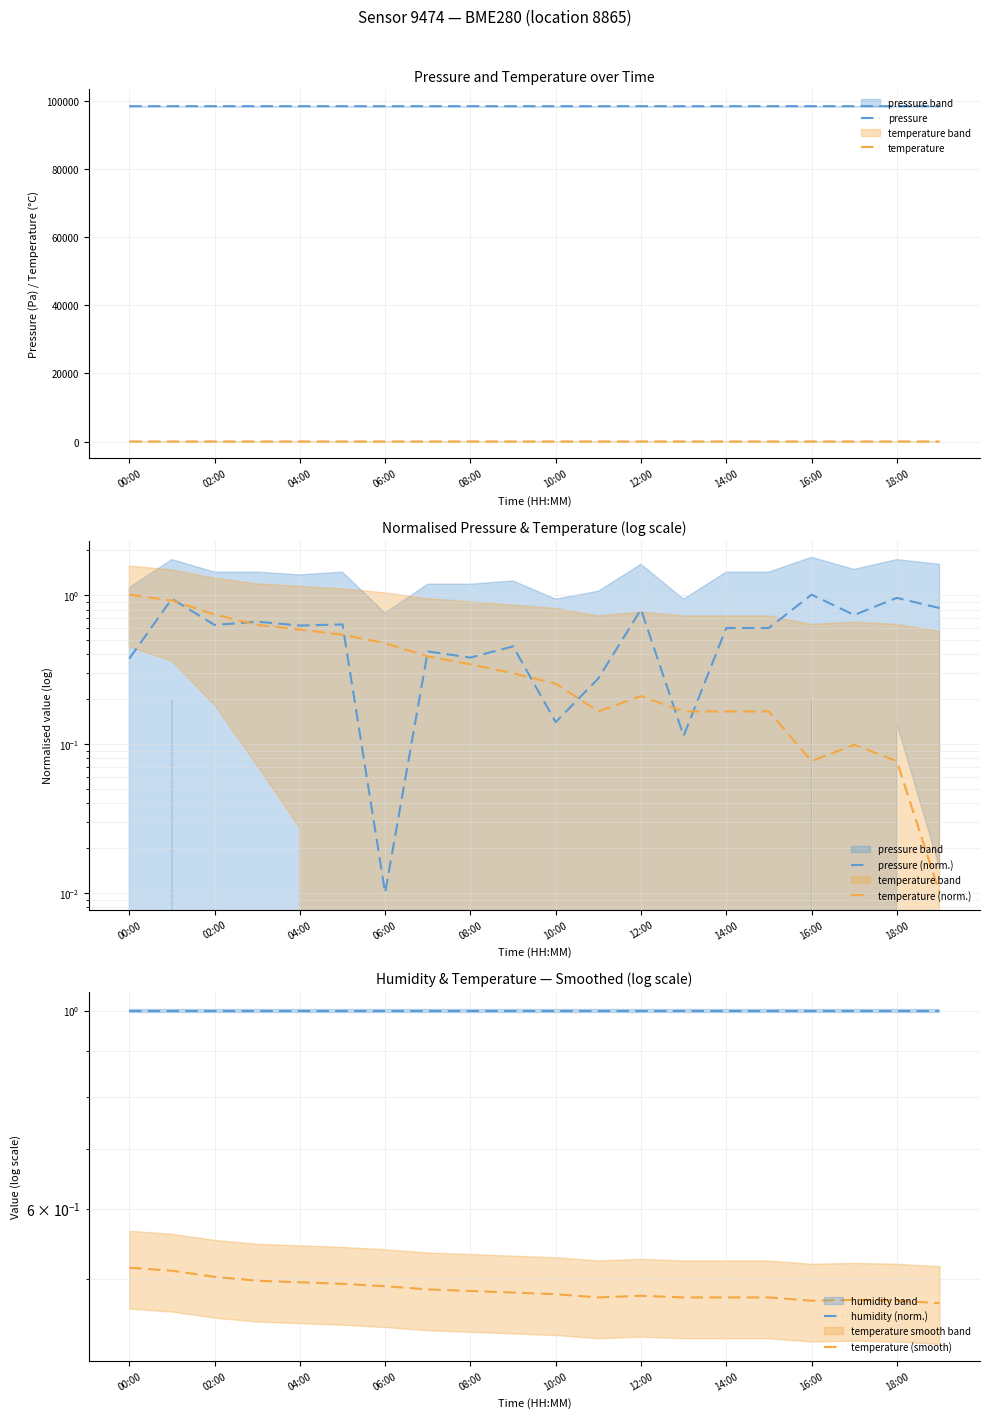

At which label does temperature (norm.) reach its minimum?

19